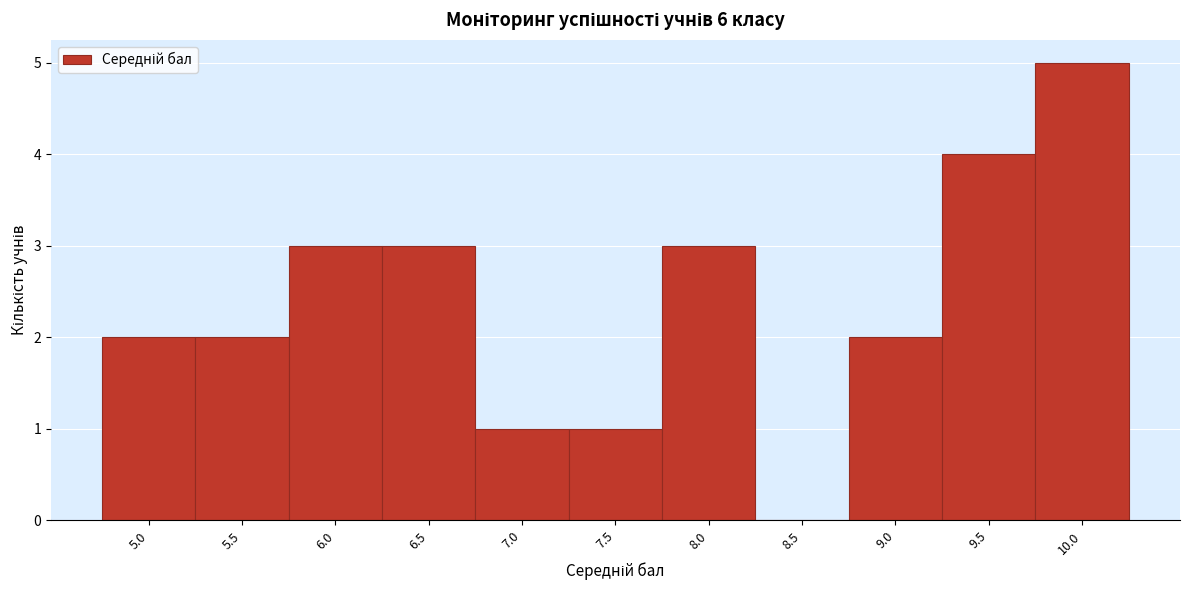

Reading right to left, transcribe all the data shown in this chart.

10.0=5	9.5=4	9.0=2	8.5=0	8.0=3	7.5=1	7.0=1	6.5=3	6.0=3	5.5=2	5.0=2